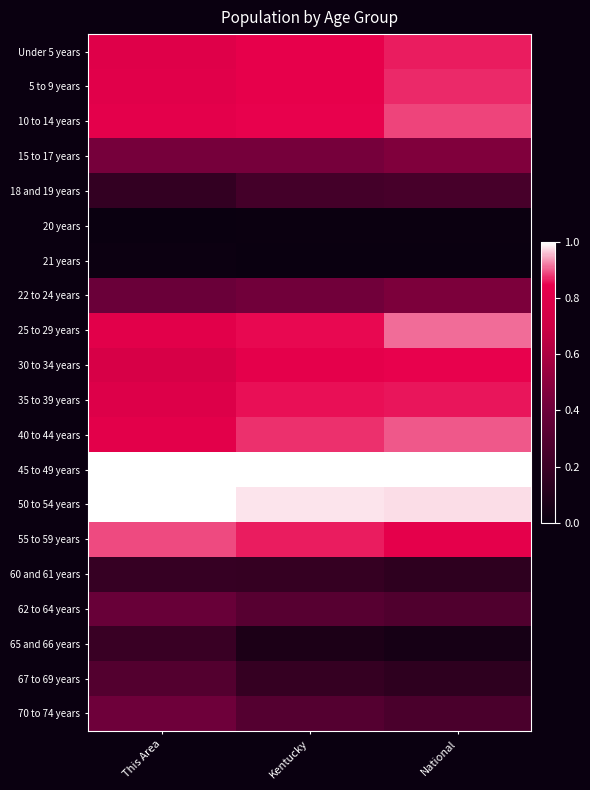

What is the spread (max minus min) of values at Kentucky?

1.0